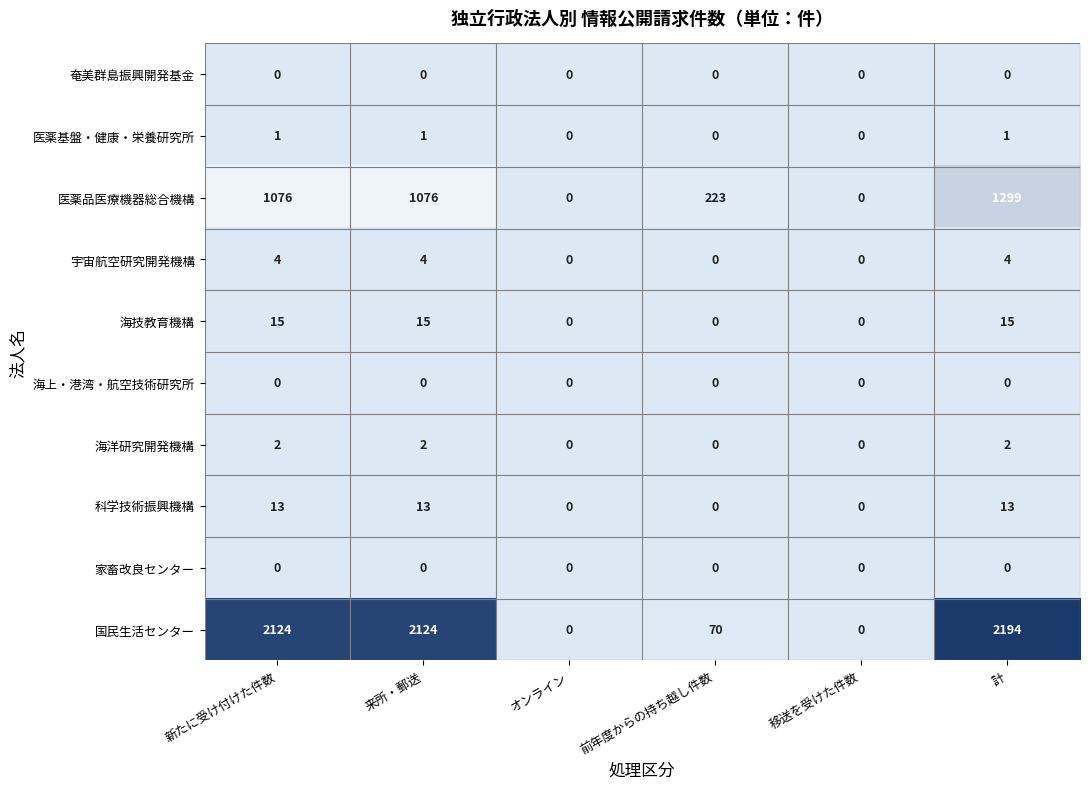

Which category has the highest value across all series?

計